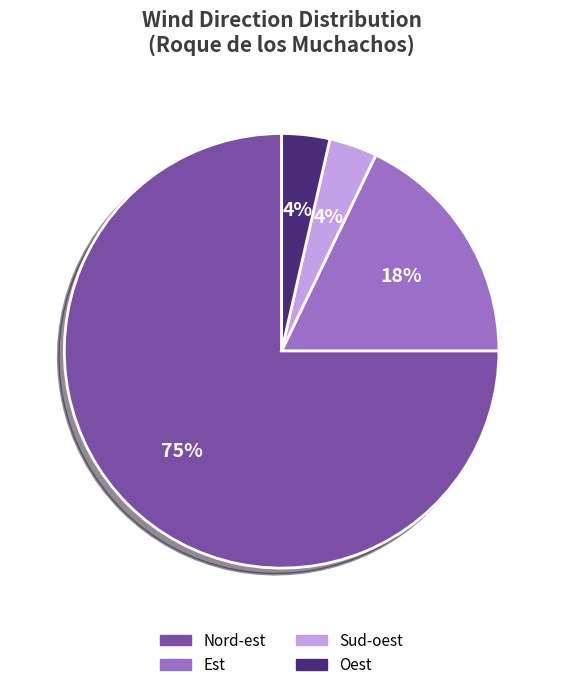

Is Nord-est the majority of the pie?

Yes